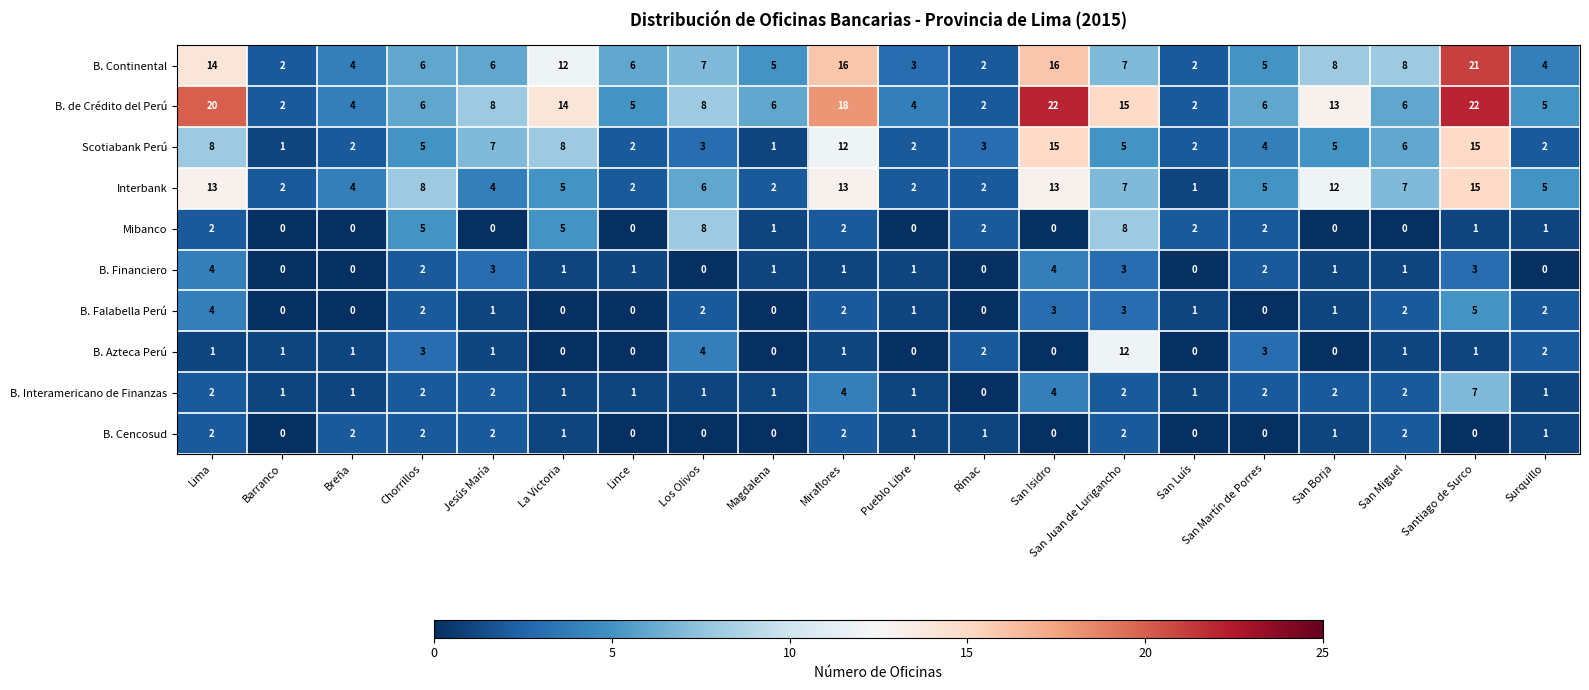

What is the difference between the maximum and minimum values in the Interbank series?

14